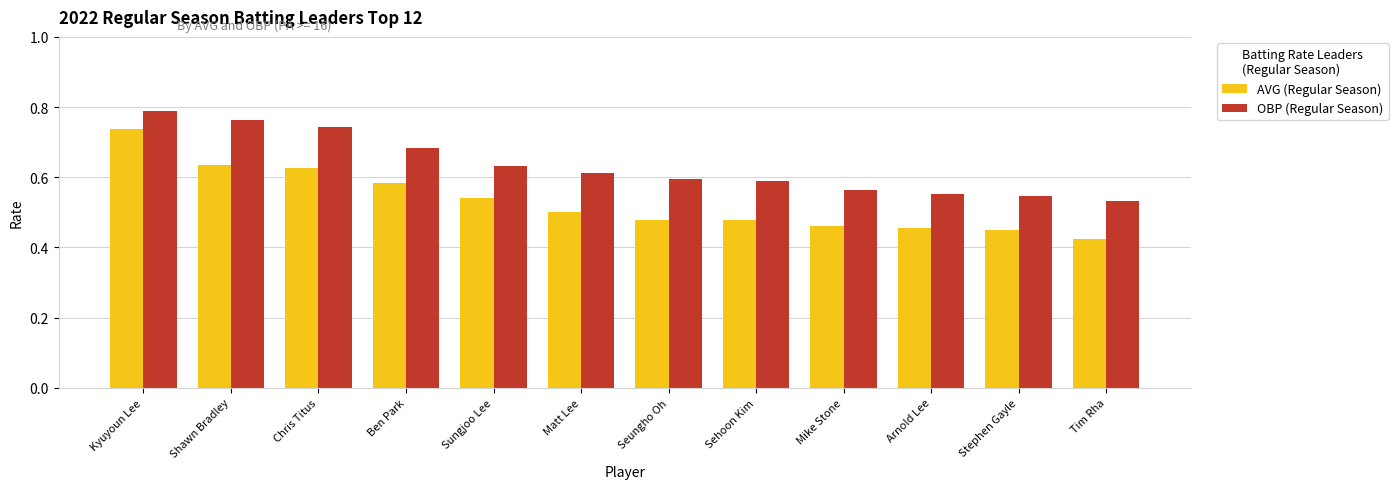

At which label does OBP (Regular Season) reach its peak?

Kyuyoun Lee